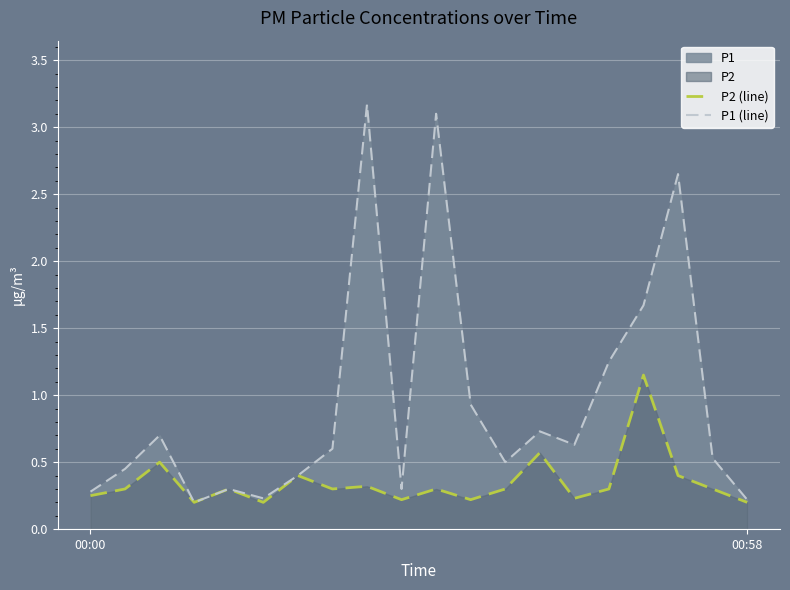

How many lines are shown in the chart?

2